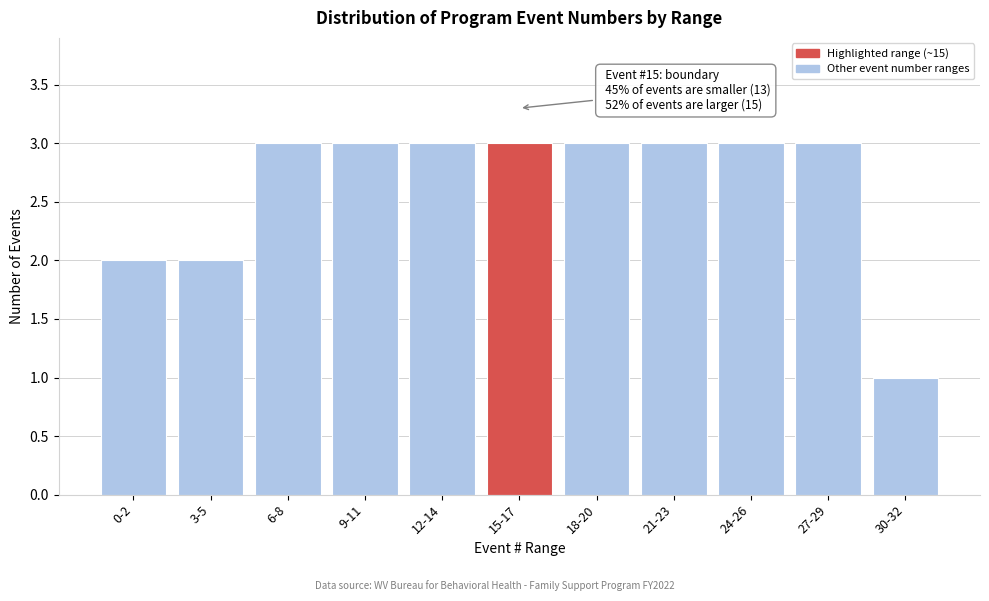

Reading left to right, list all the values displayed in this chart.

2	2	3	3	3	3	3	3	3	3	1